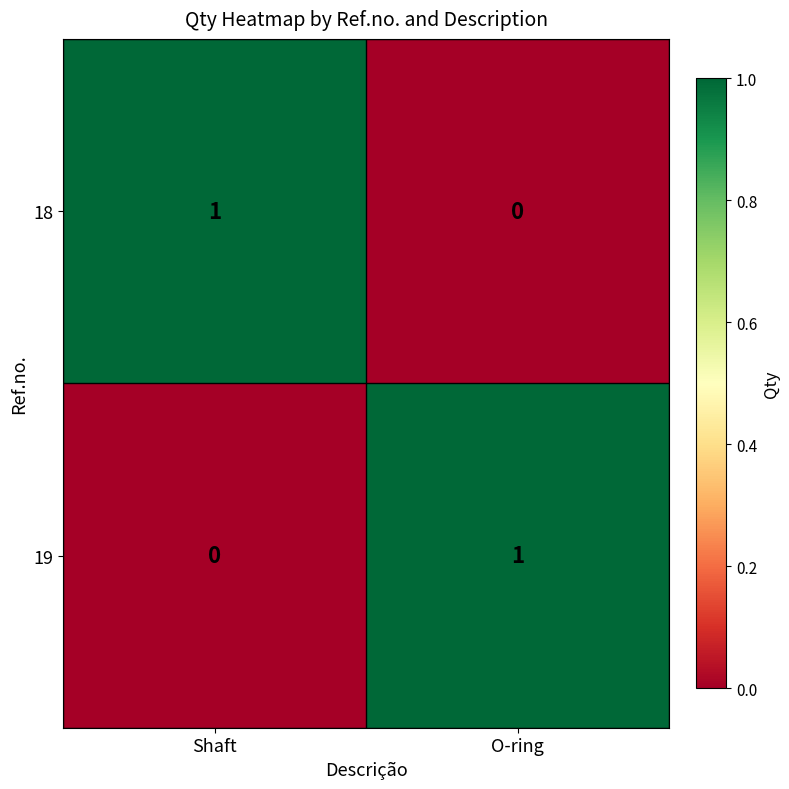

Reading right to left, list all the values displayed in this chart.

18: 0	1
19: 1	0